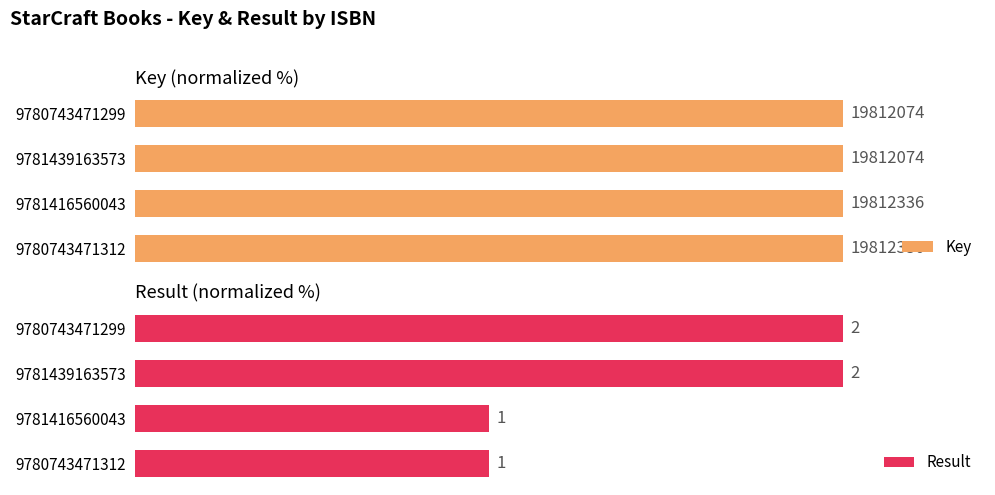

Reading left to right, what are all the values shown in this chart?

Key: 100.0	100.0	100.0	100.0
Result: 50.0	50.0	100.0	100.0